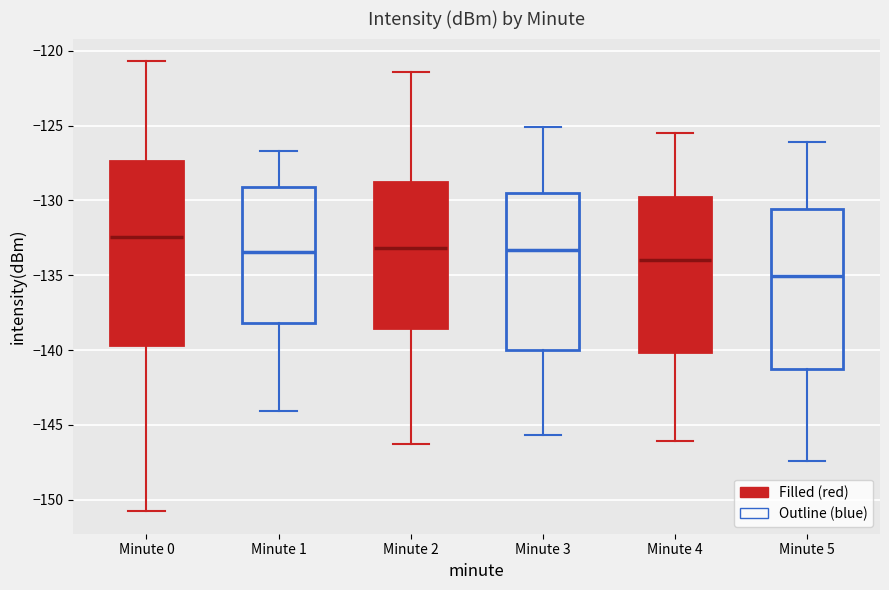

Reading left to right, read every box against the y-axis: the position of its median line, the range the box covers, and the ends of its whiskers. The values are not printed on the chart, so give them approximately, as read against the axis.

Minute 0: median -132.5, box -139.5 to -127.5, whiskers -151.0 to -120.5
Minute 1: median -133.5, box -138.0 to -129.0, whiskers -144.0 to -126.5
Minute 2: median -133.0, box -138.5 to -129.0, whiskers -146.5 to -121.5
Minute 3: median -133.5, box -140.0 to -129.5, whiskers -145.5 to -125.0
Minute 4: median -134.0, box -140.0 to -130.0, whiskers -146.0 to -125.5
Minute 5: median -135.0, box -141.5 to -130.5, whiskers -147.5 to -126.0